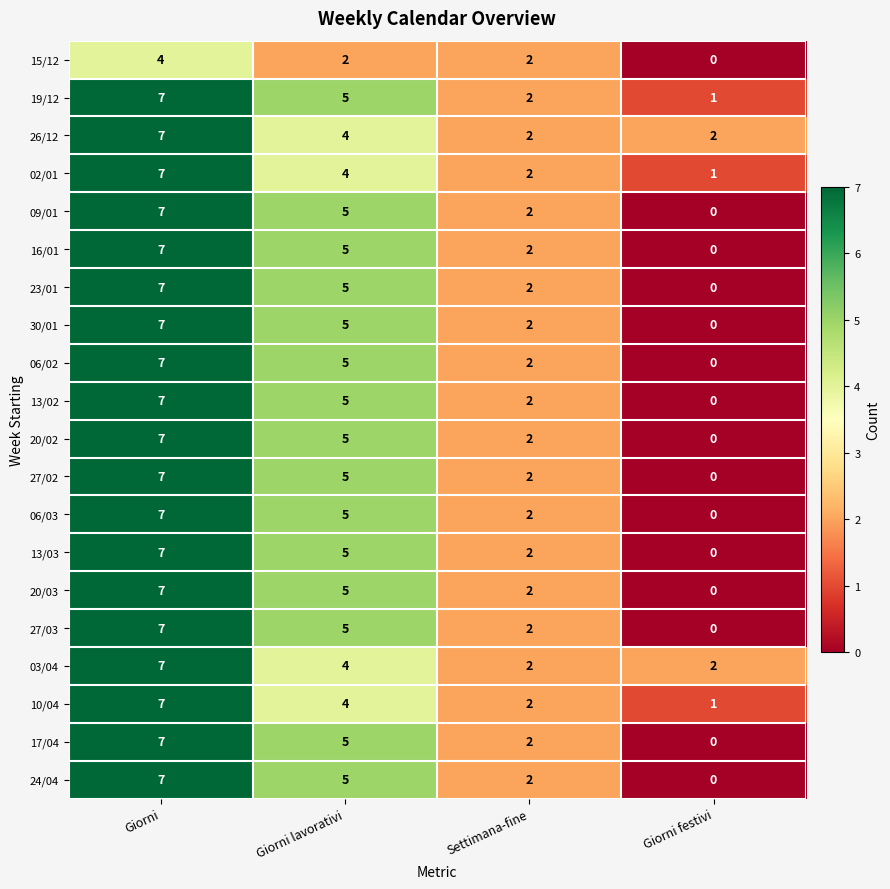

True or false: 03/04 has a value of 1 at Giorni festivi.

False